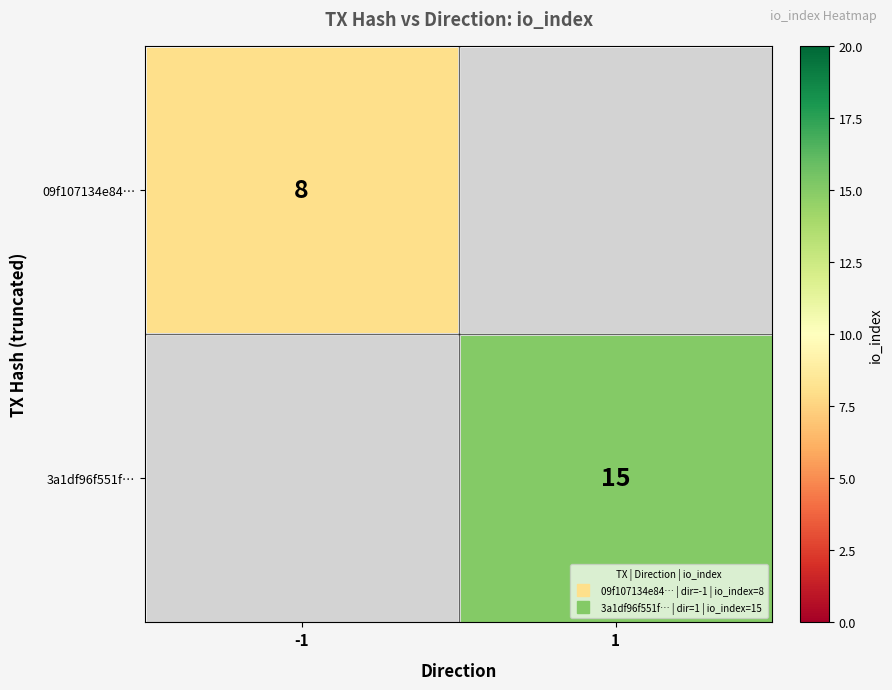

Which series has the largest range (max minus min)?

09f107134e84…